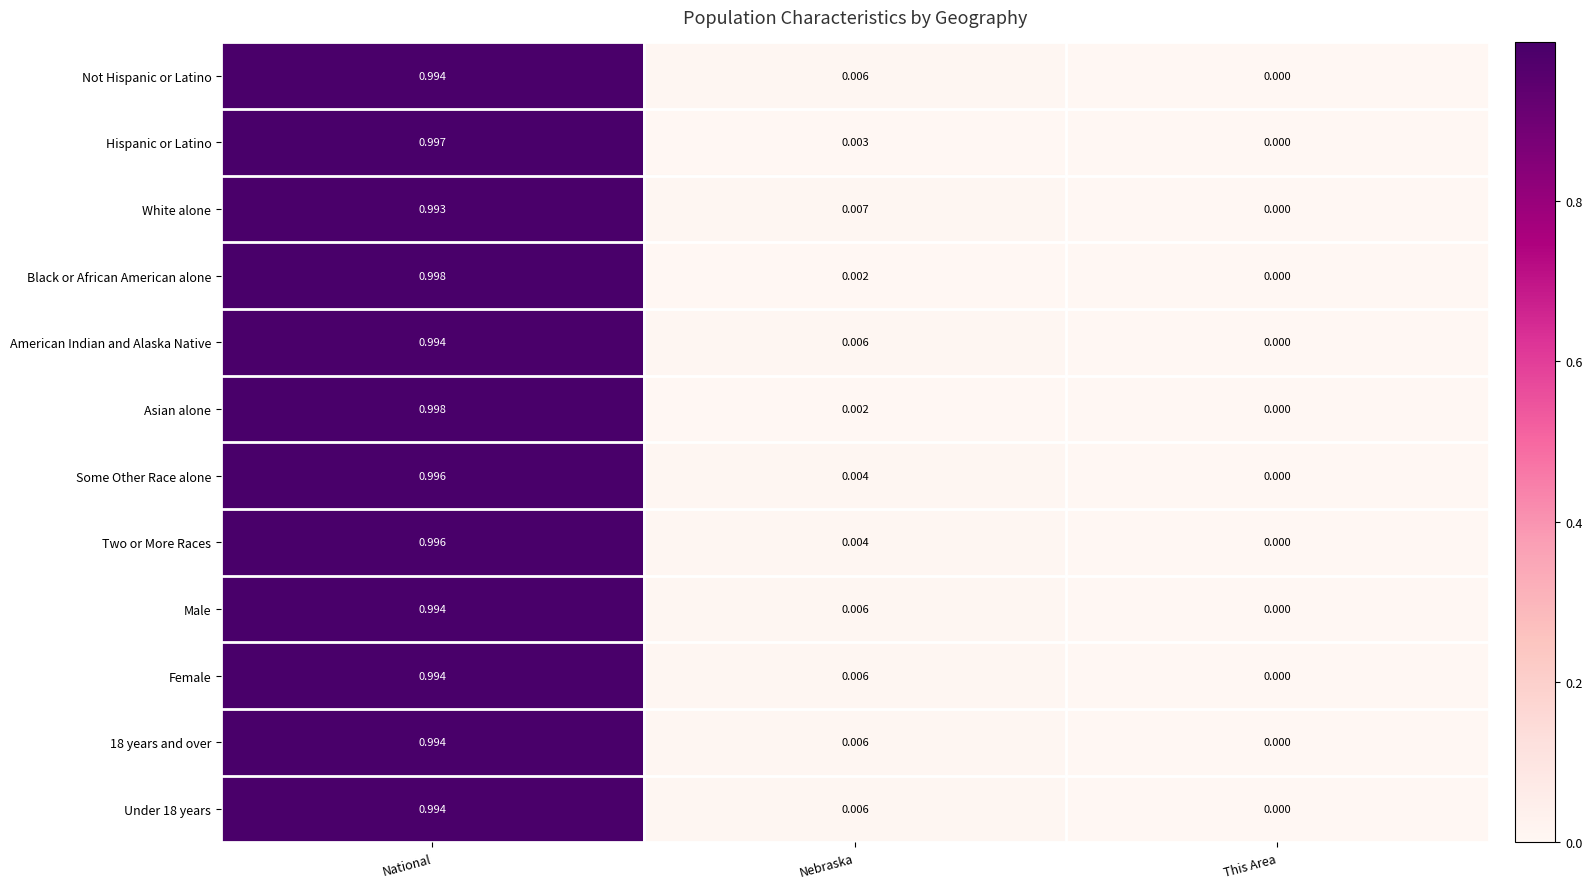

List the labels in order of Two or More Races value, largest first.

National, Nebraska, This Area